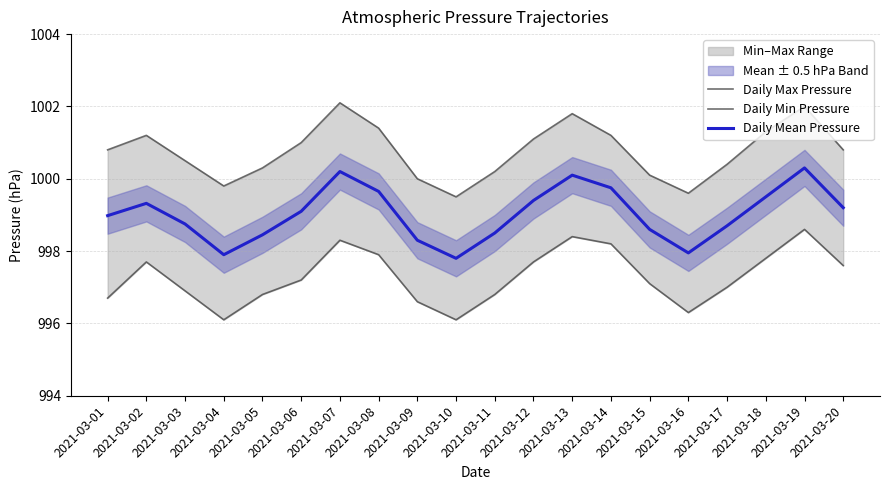

Which series has the largest total across all categories?

Daily Max Pressure